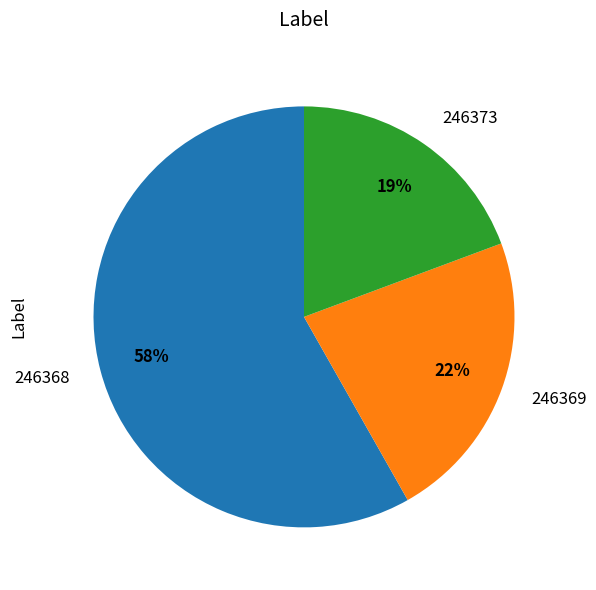

What percentage is the 246369 slice, to the nearest percent?

22%